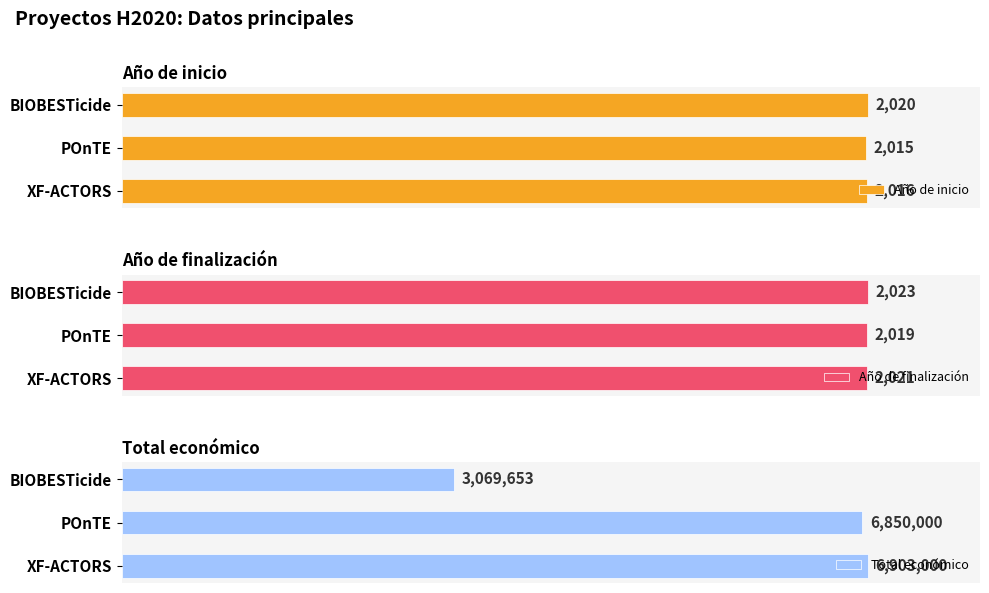

How many categories are shown in the chart?

3